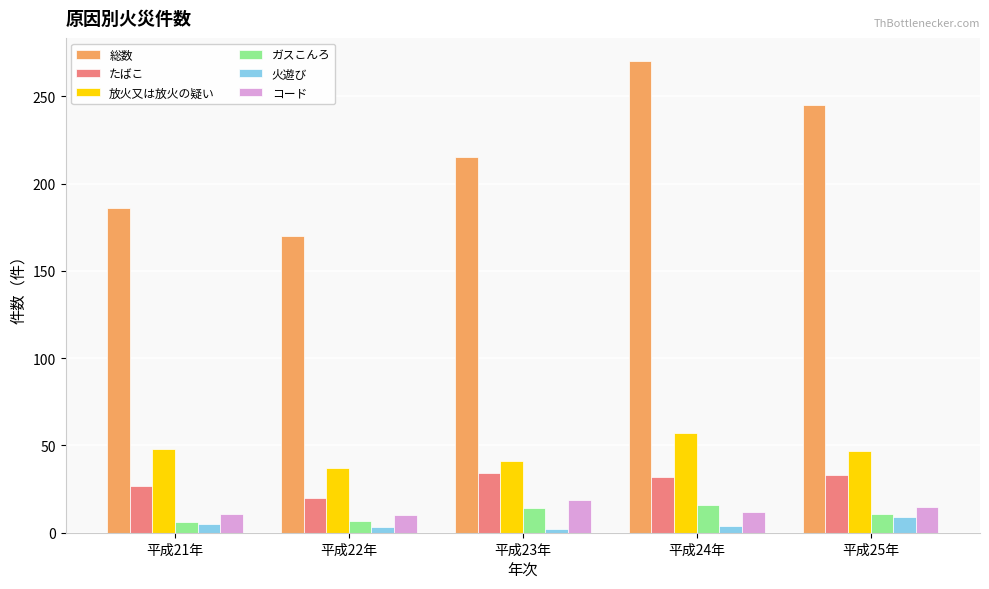

Is the value of 総数 at 平成22年 greater than the value of 放火又は放火の疑い at 平成23年?

Yes